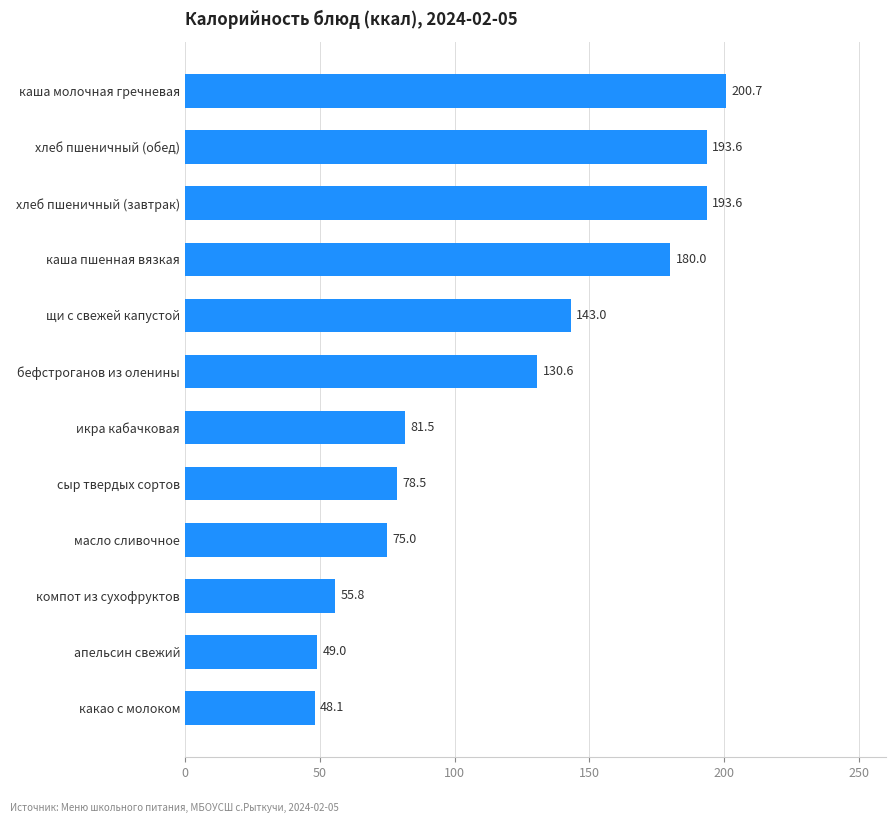

What is the maximum value shown in the chart?

200.7